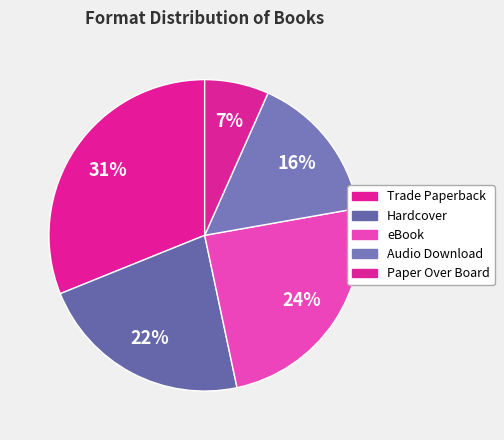

To the nearest percent, what is the difference between the largest and smallest slice percentages?

24%